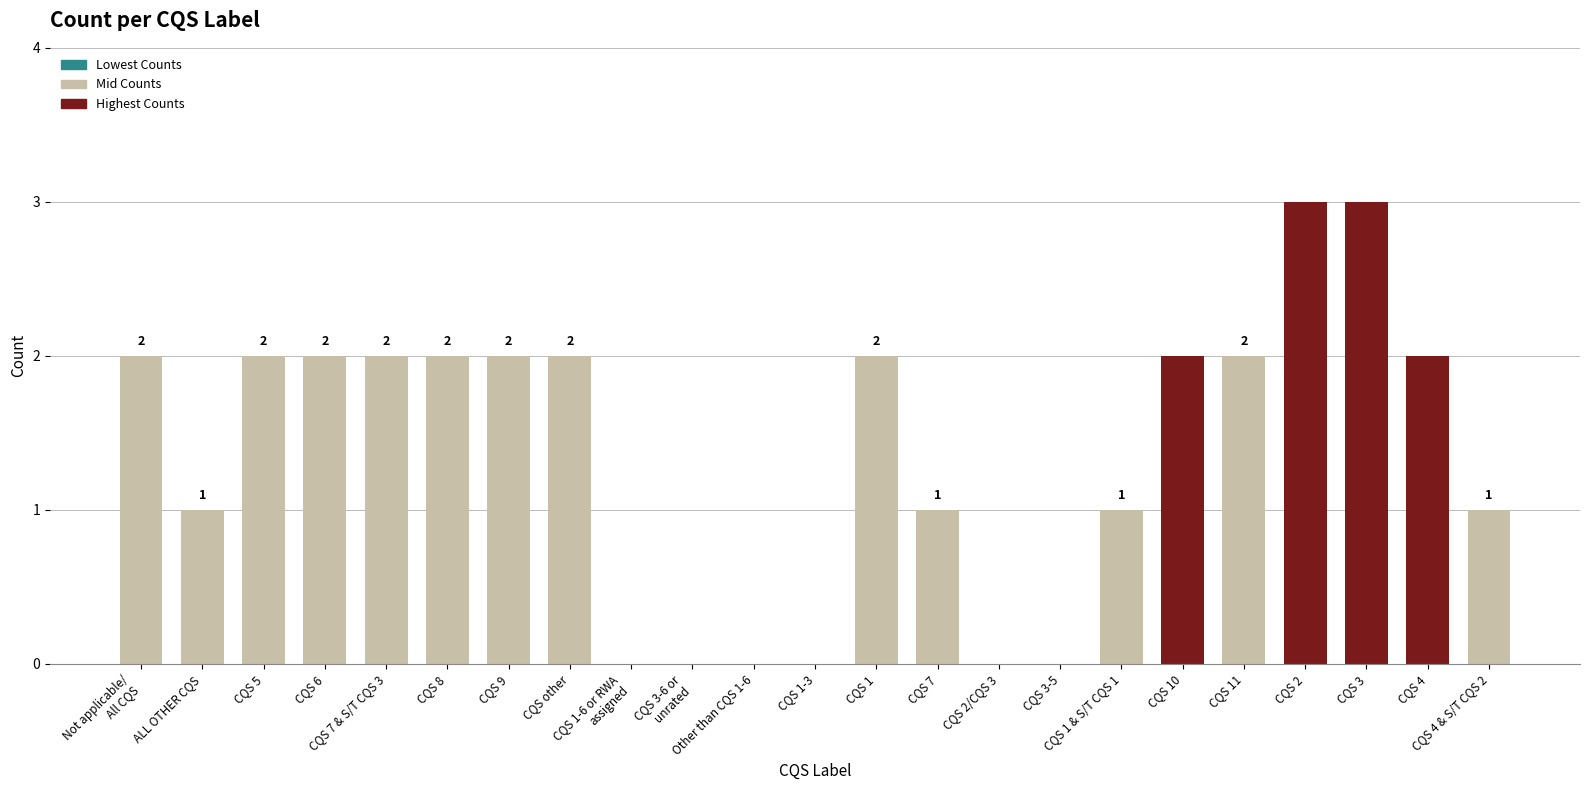

Reading left to right, transcribe all the data shown in this chart.

2	1	2	2	2	2	2	2	0	0	0	0	2	1	0	0	1	2	2	3	3	2	1